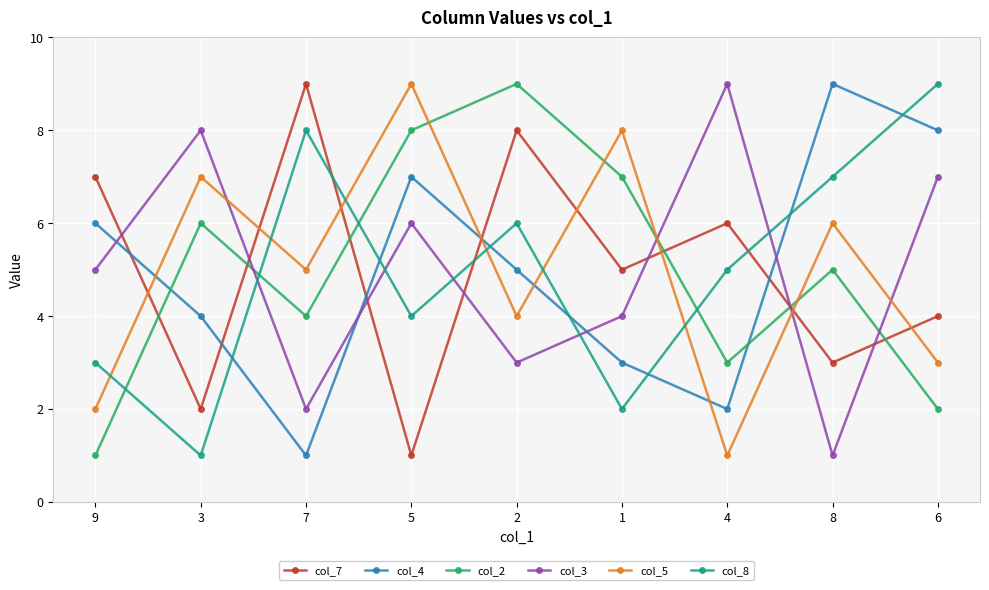

Is the value of col_5 at 4 greater than the value of col_8 at 7?

No